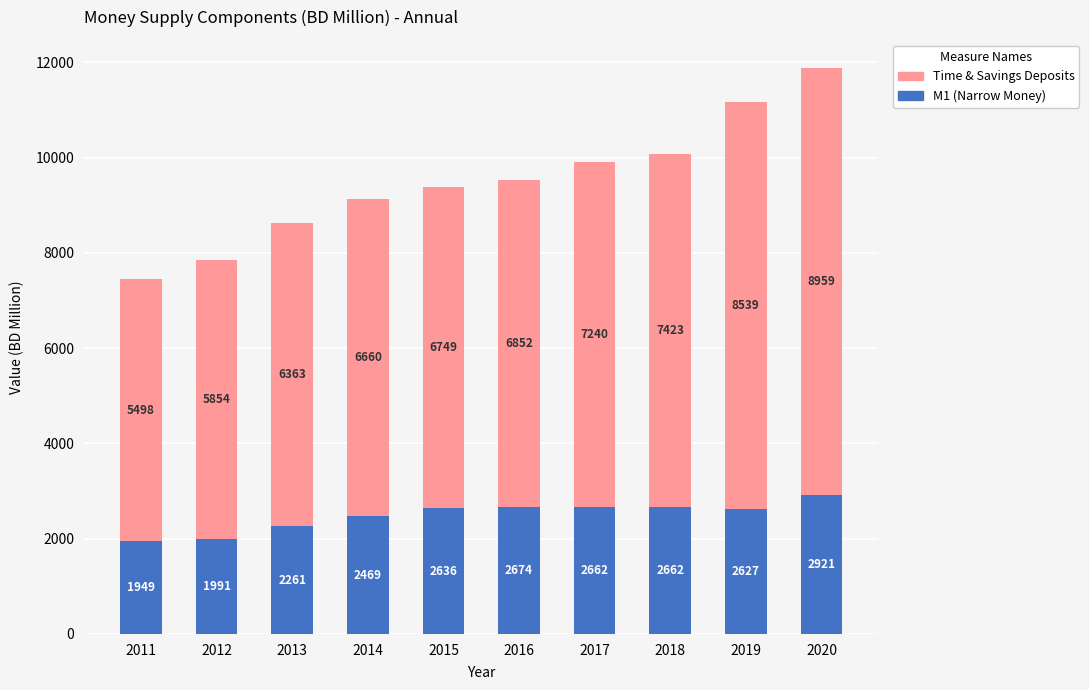

At which category is the sum across all series the highest?

2020